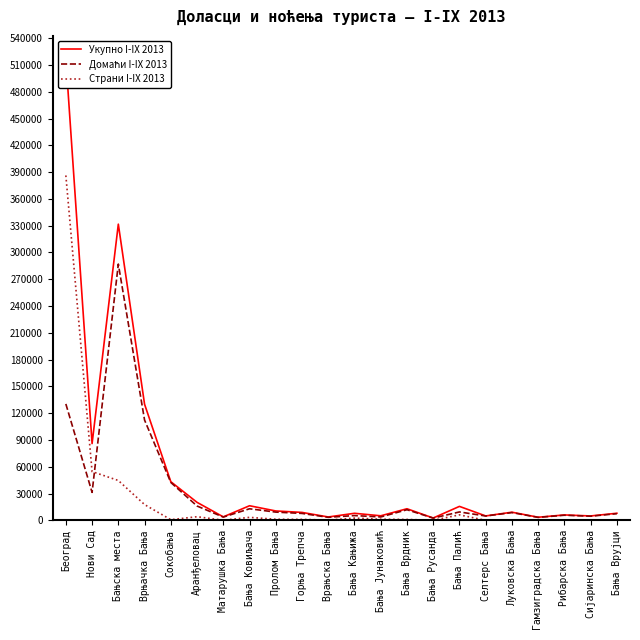

The value of Домаћи I-IX 2013 at Врањска Бања is 3466. True or false?

True